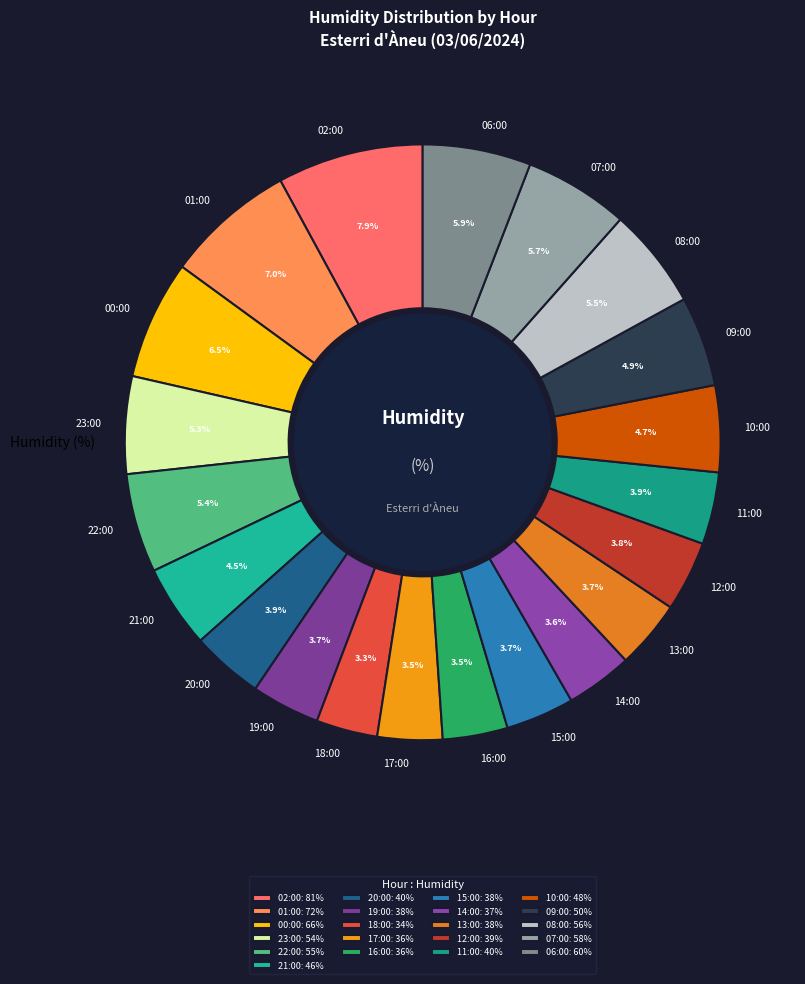

The 06:00 slice represents 6% of the pie. True or false?

True